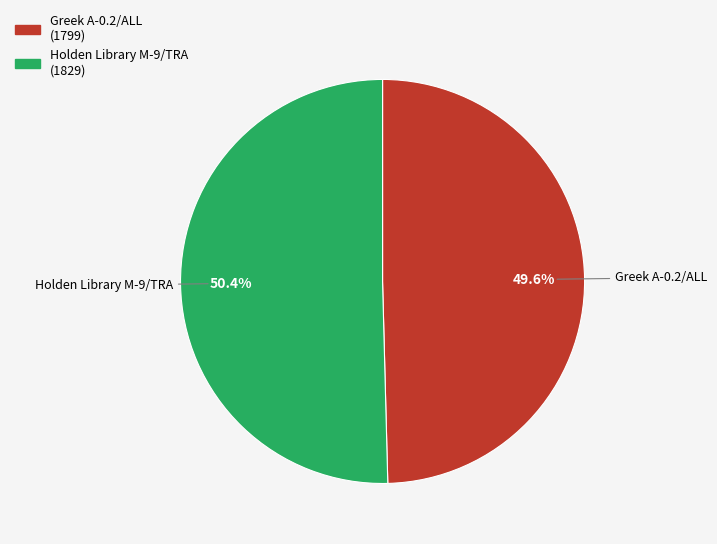

True or false: Greek A-0.2/ALL accounts for 50% of the total.

True